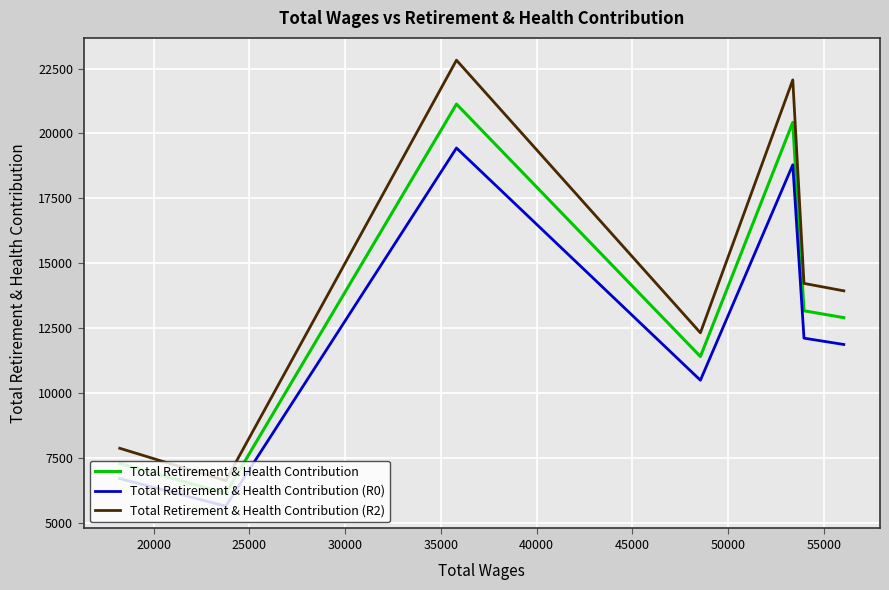

Which series has the widest spread of values?

Total Retirement & Health Contribution (R2)